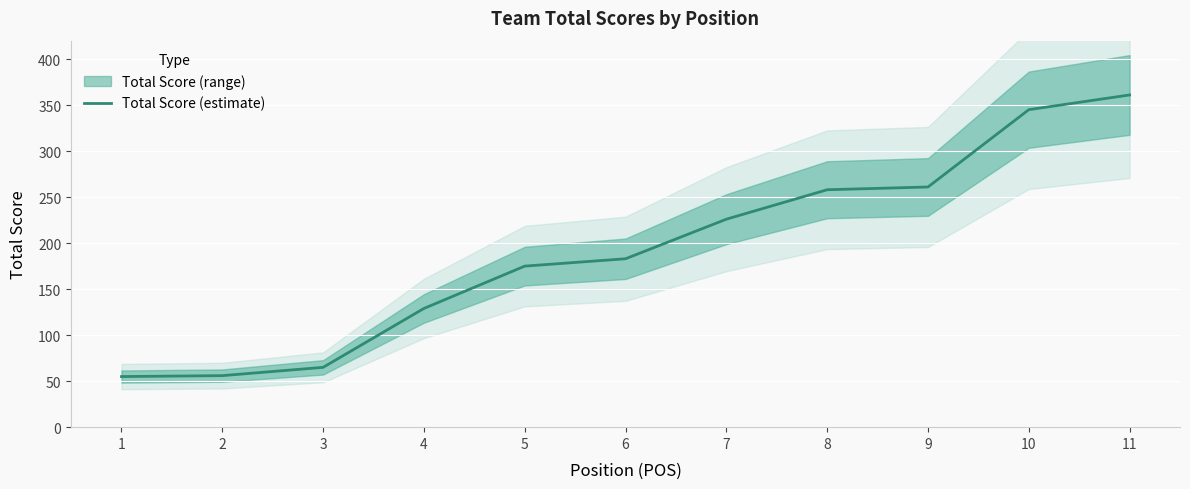

True or false: the data shows 361 at 11.

True